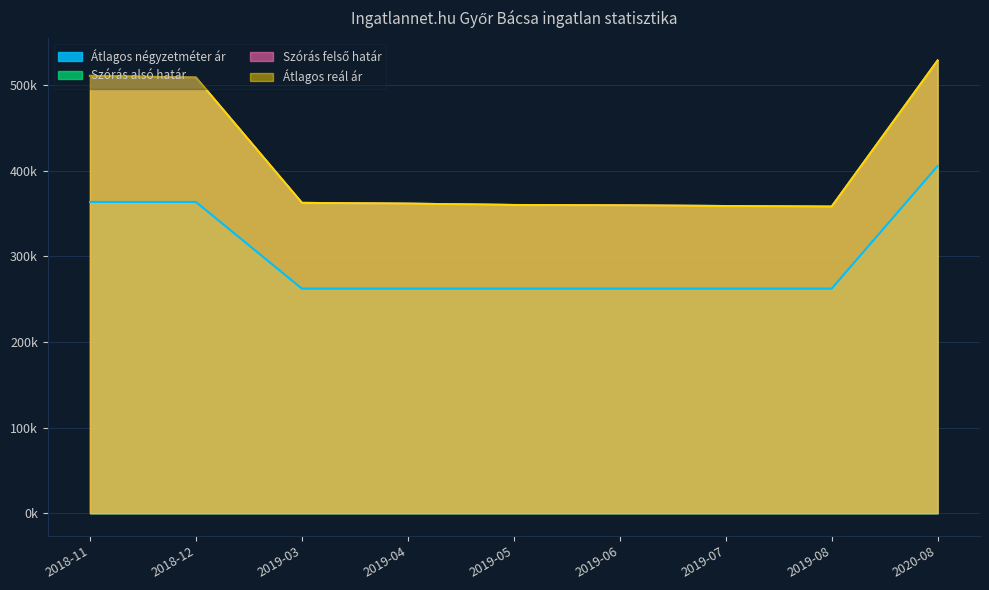

True or false: Szórás felső határ and Szórás alsó határ cross at least once.

False